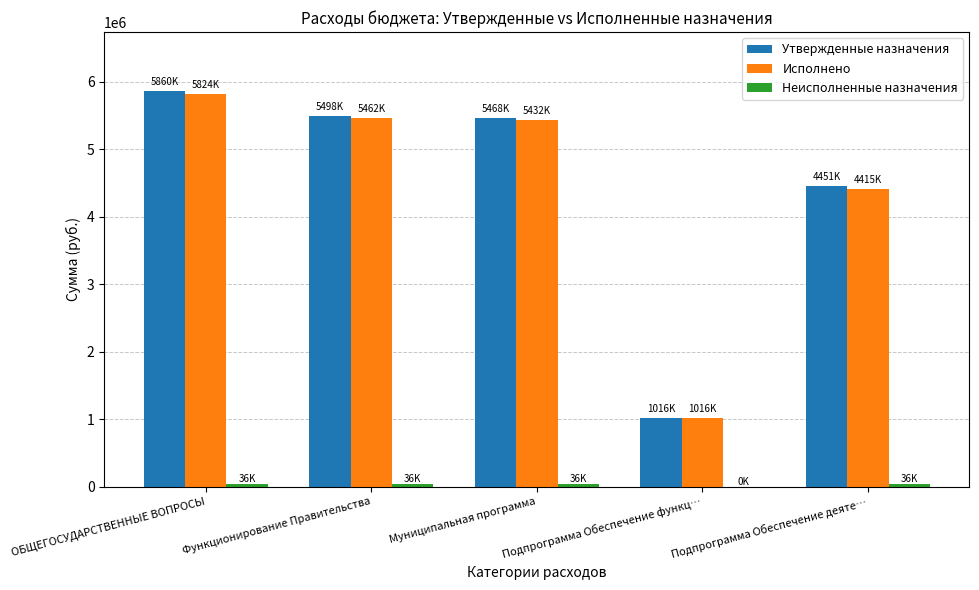

Which series changed the most between ОБЩЕГОСУДАРСТВЕННЫЕ ВОПРОСЫ and Подпрограмма Обеспечение деяте…?

Утвержденные назначения